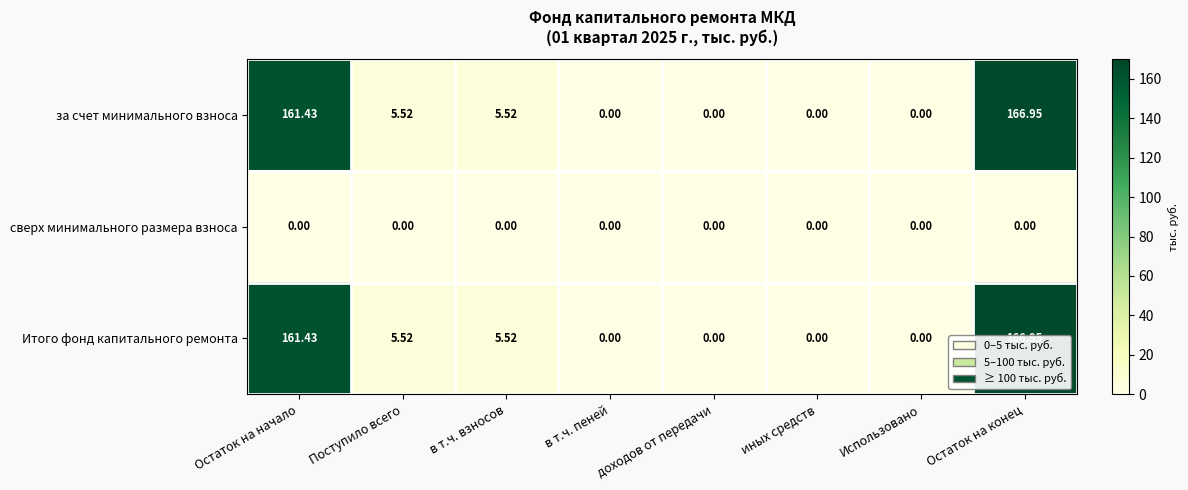

How many series are shown in this chart?

3